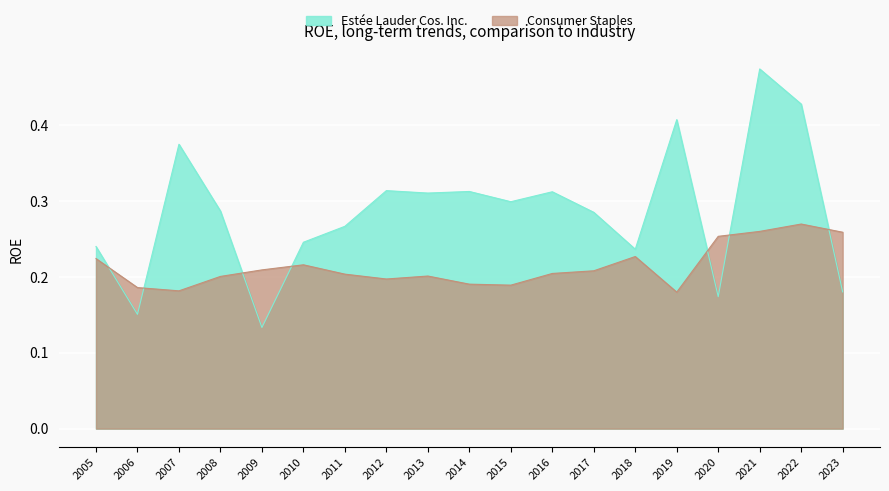

At which label is Estée Lauder Cos. Inc. closest to 0?

2009